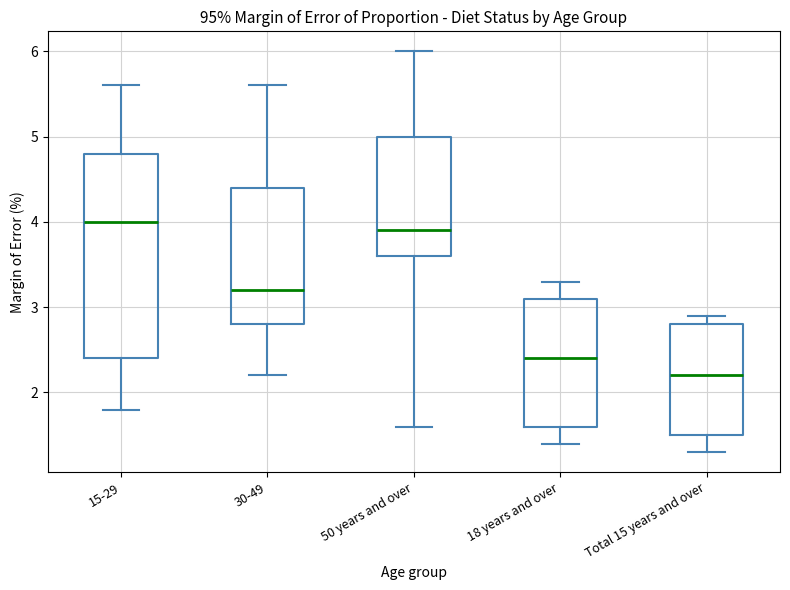

Which box has the highest median line?

15-29